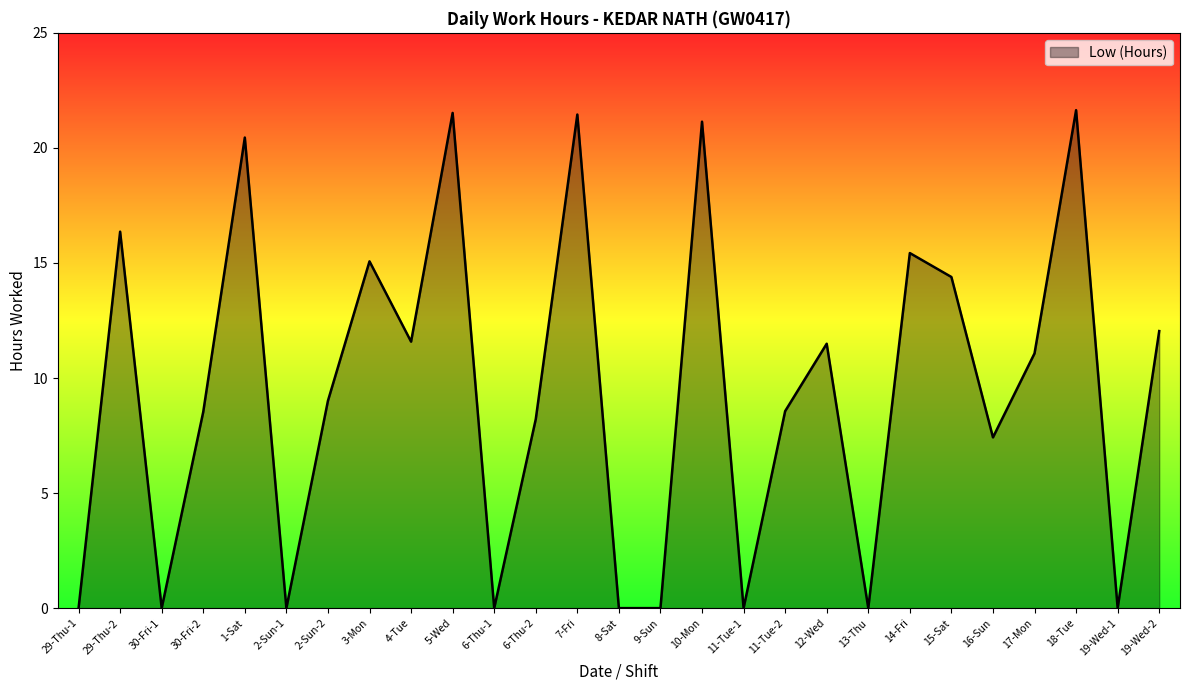

What is the change in value from 29-Thu-2 to 30-Fri-2?

-7.8